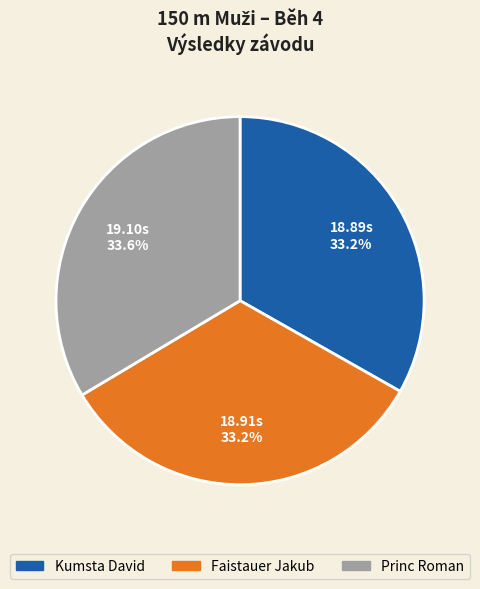

Do Faistauer Jakub and Kumsta David together represent more than half of the pie?

Yes